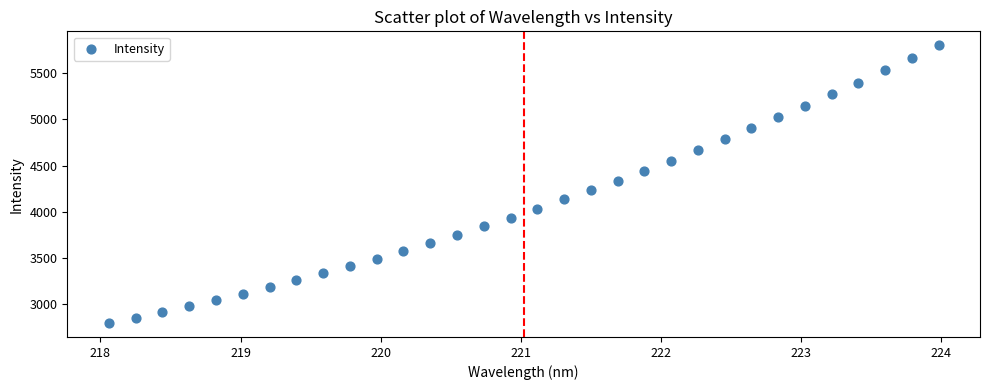

What is the range of Y values (max minus min)?

2999.9